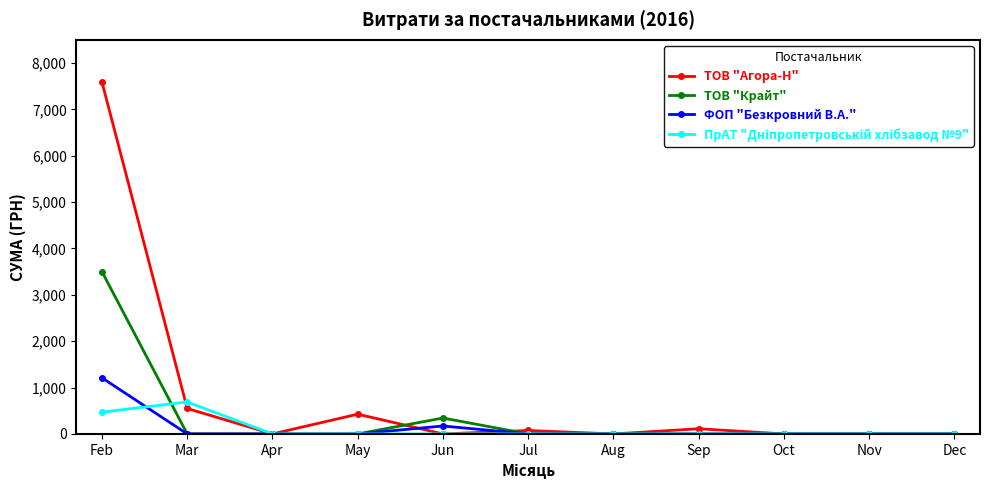

The value of ТОВ "Крайт" at Jul is 0. True or false?

True